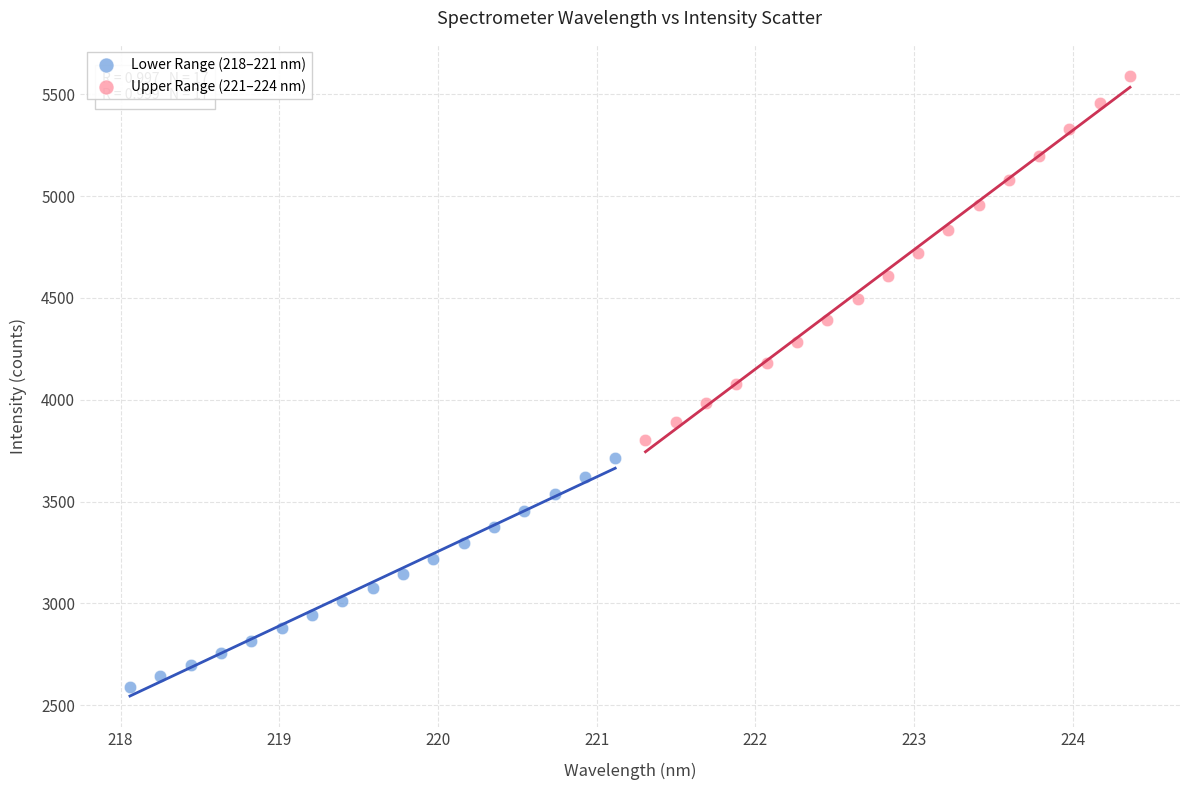

Which series contains the highest Y value?

Upper Range (221–224 nm)